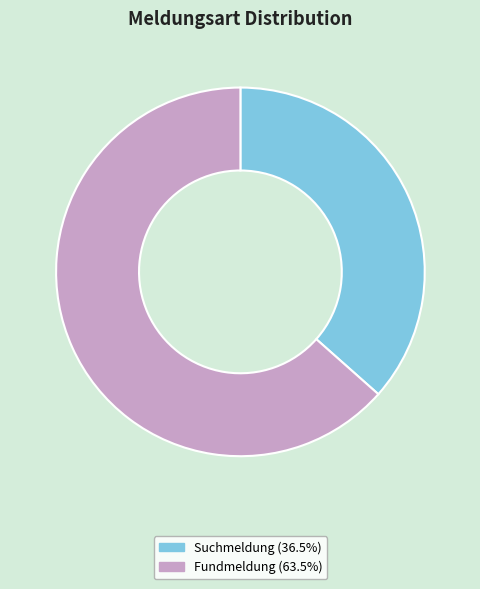

Rank the categories by value from highest to lowest.

Fundmeldung, Suchmeldung